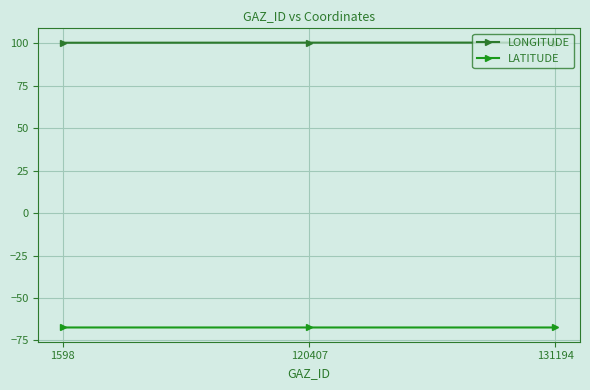

What is the smallest value displayed?

-67.4